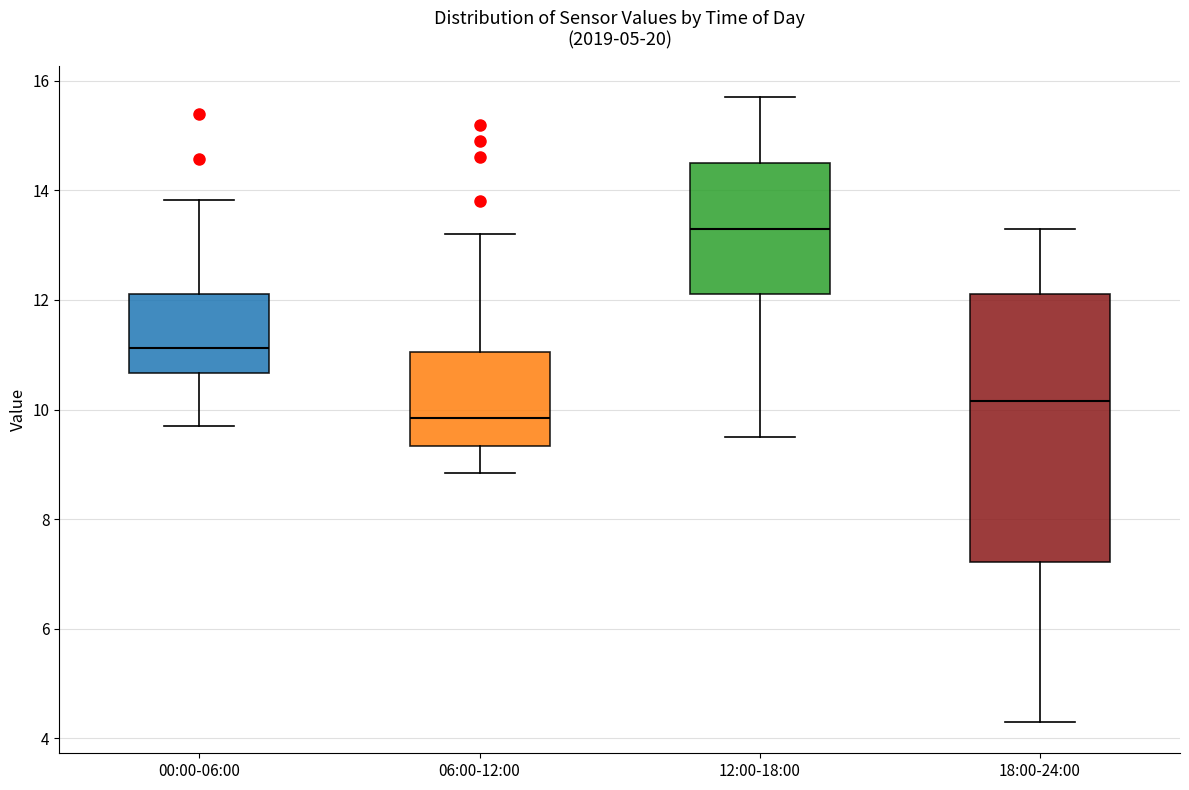

Where does the upper whisker of the box for 06:00-12:00 end on the y-axis? The values are not printed on the chart, so give them approximately, as read against the axis.

13.2